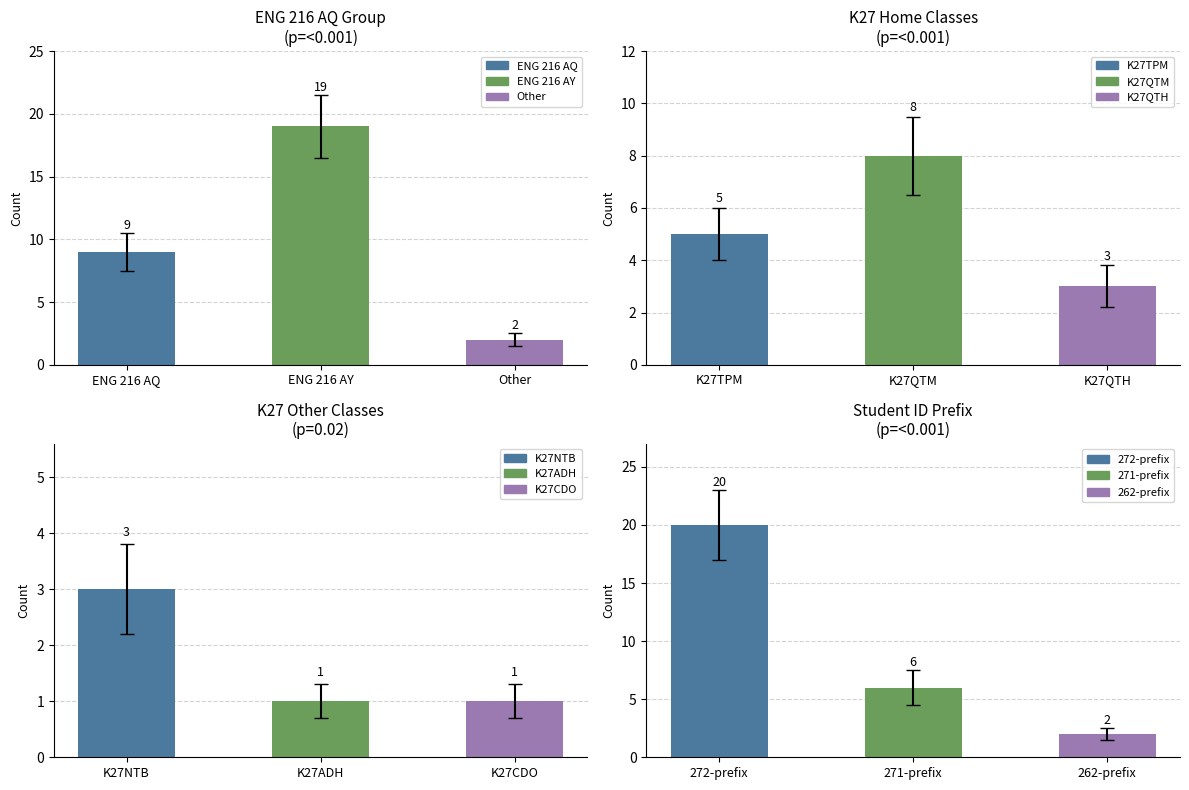

Which series has the largest range (max minus min)?

ENG 216 AY